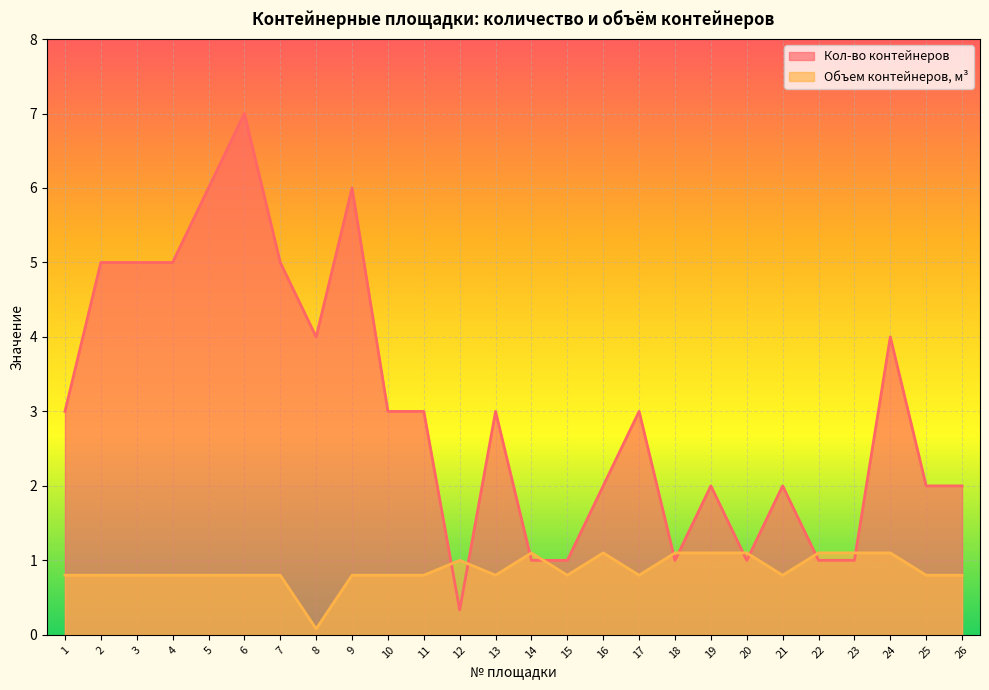

What is the smallest value displayed?

0.1